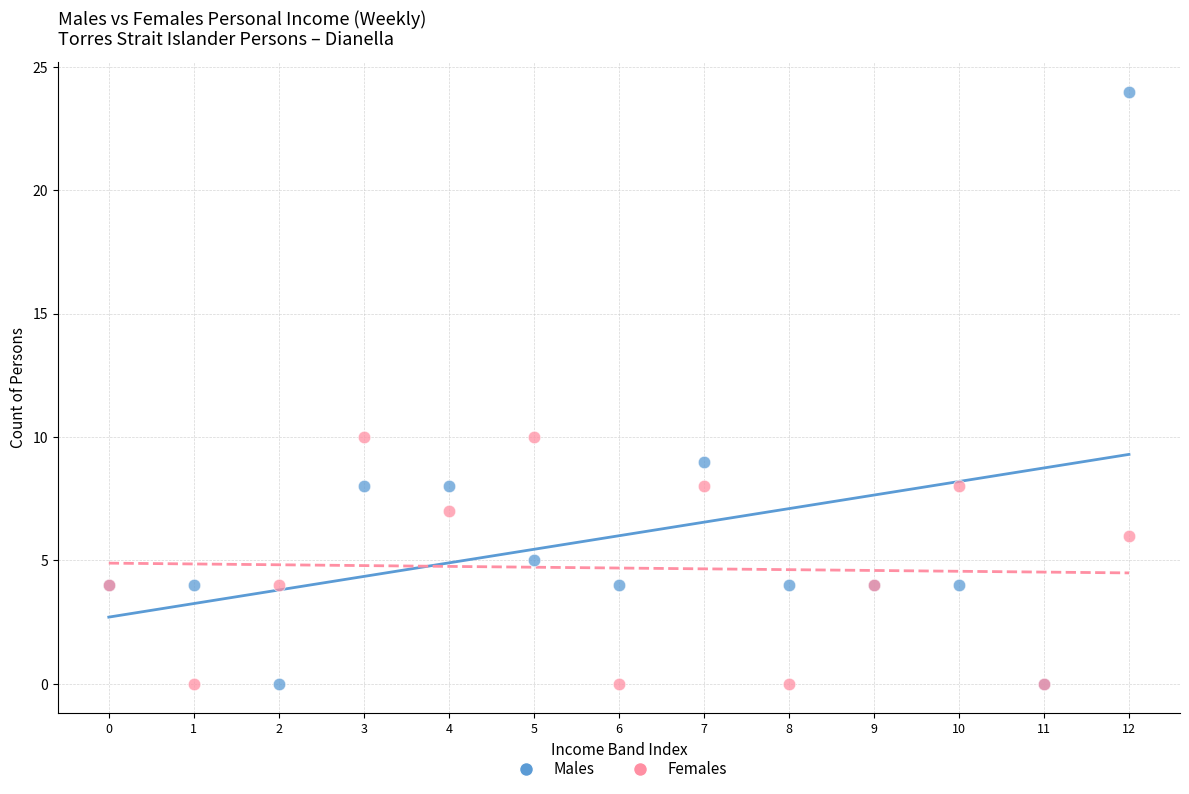

Which series has the largest Y range (max minus min)?

Males